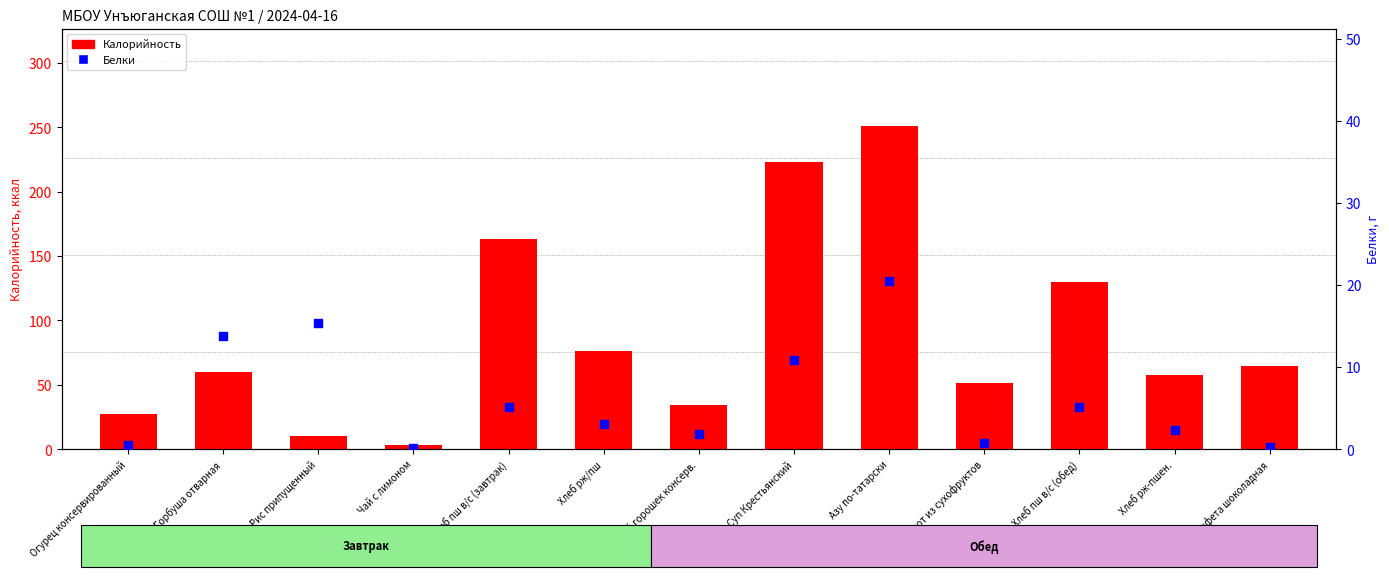

Which series contains the highest Y value?

Калорийность